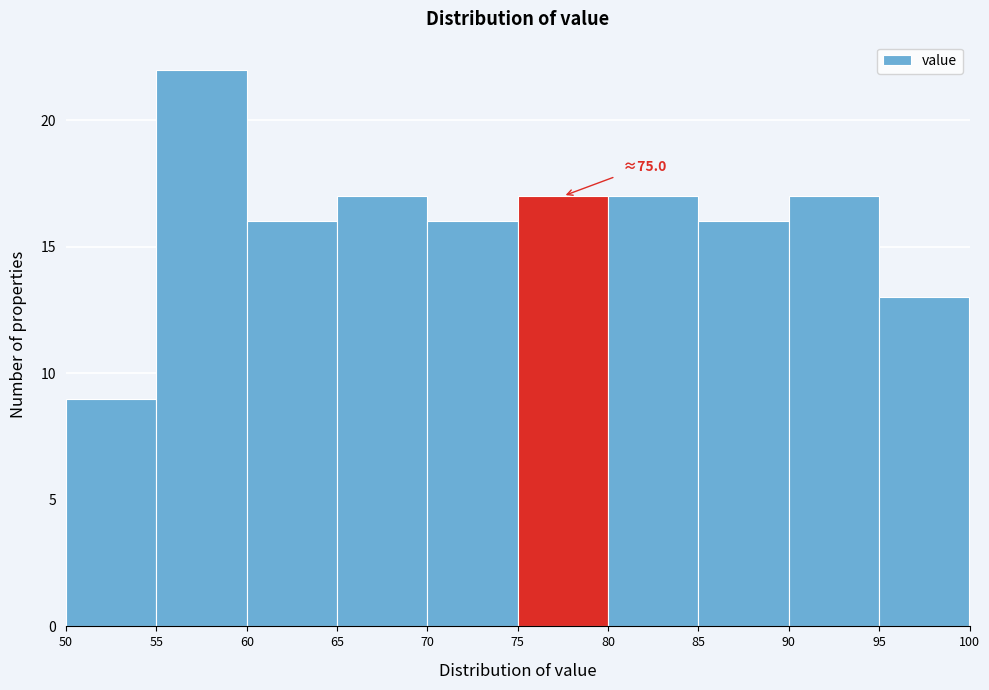

Which range on the x-axis has the tallest bar?

55 to 60